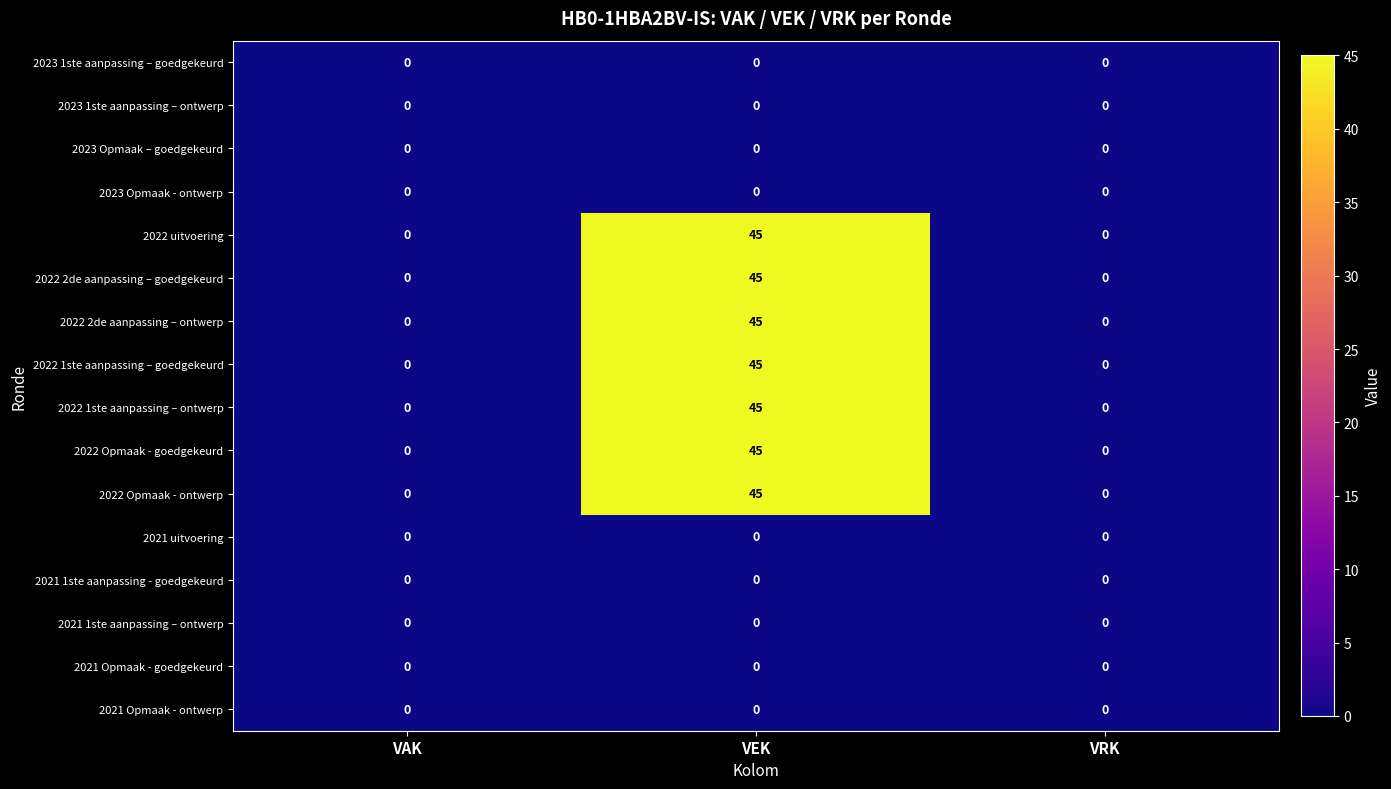

What is the spread (max minus min) of values at VEK?

45